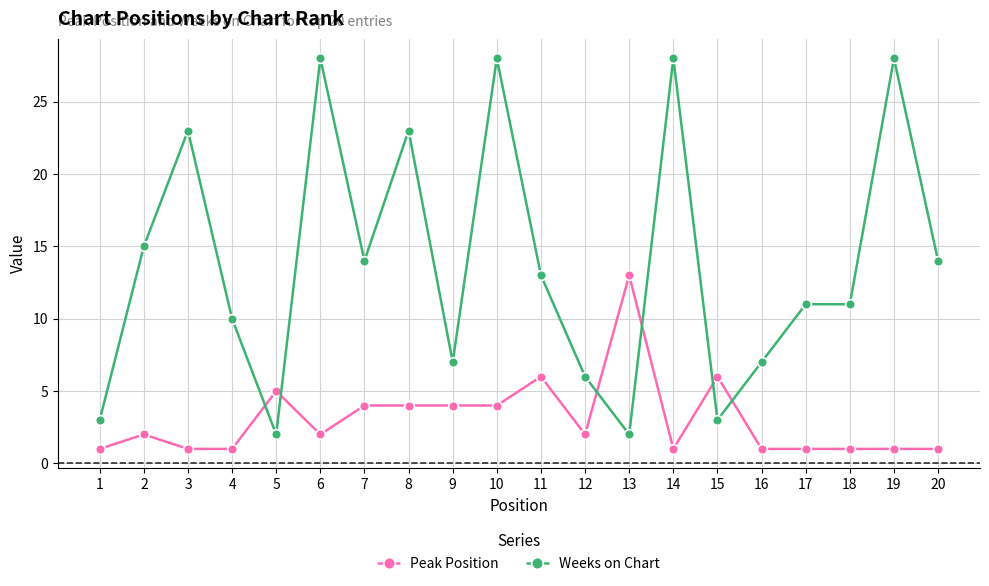

How many data points in Weeks on Chart are less than 13?

10